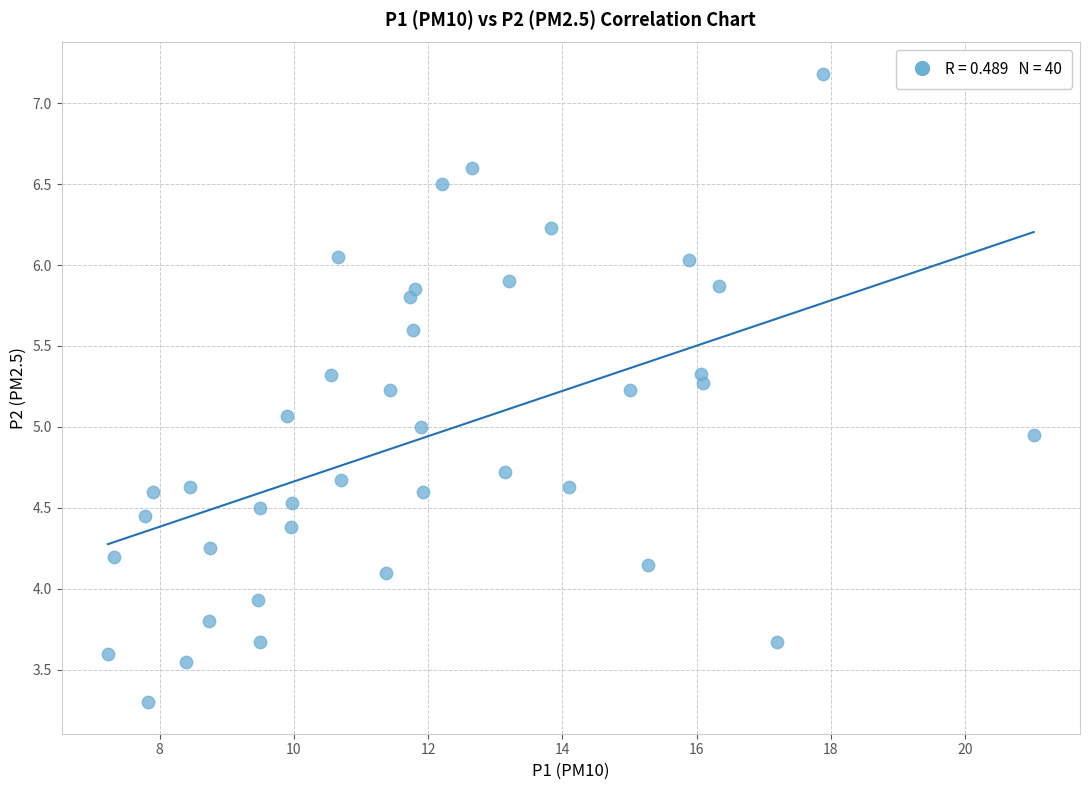

What is the range of X values (max minus min)?

13.8